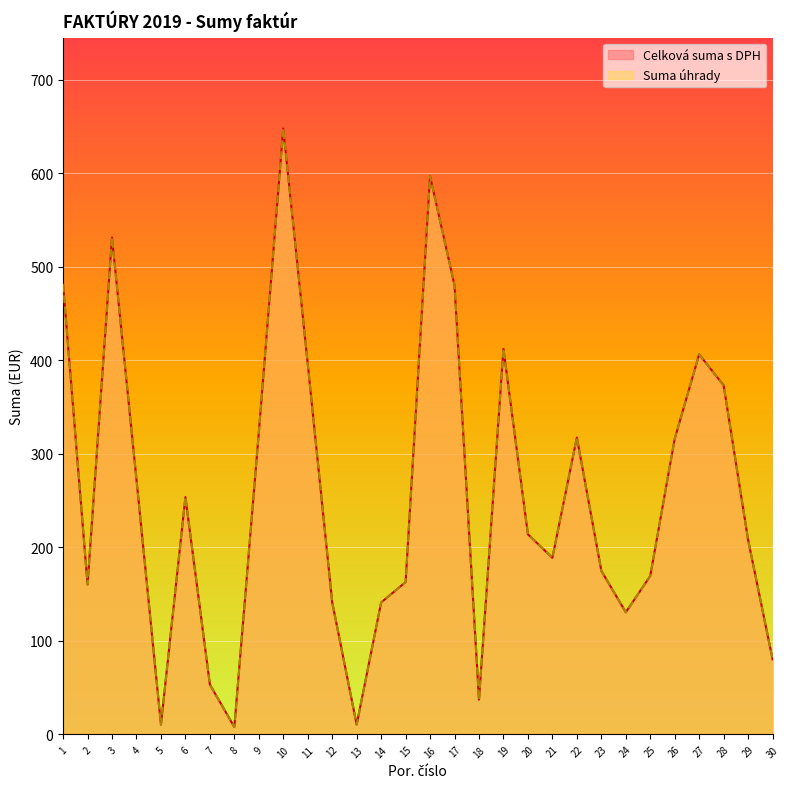

At which category does the chart reach its peak across all series?

10